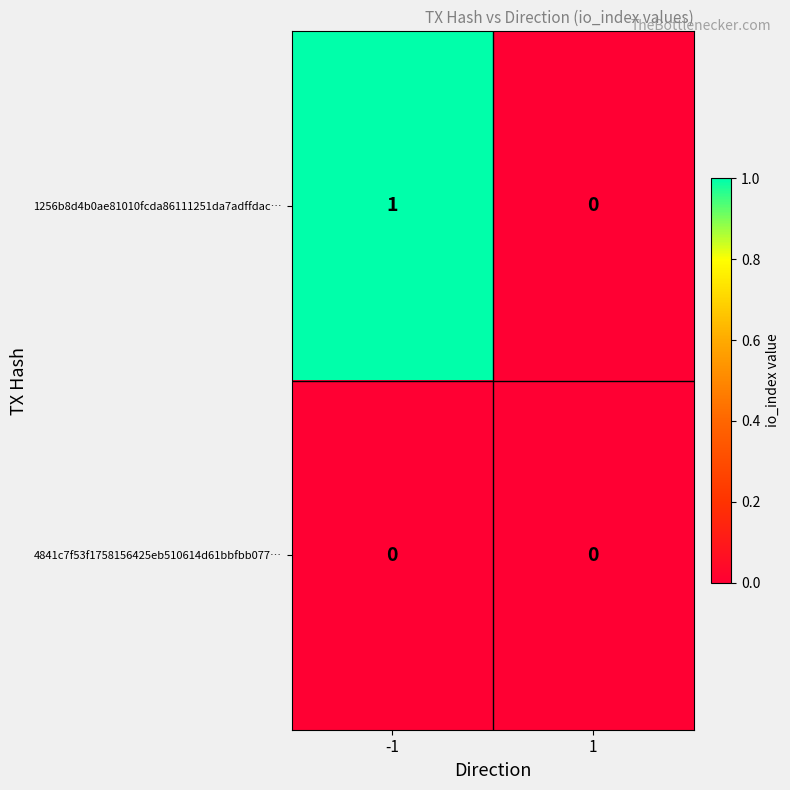

Which series has the largest range (max minus min)?

1256b8d4b0ae81010fcda86111251da7adffdac…